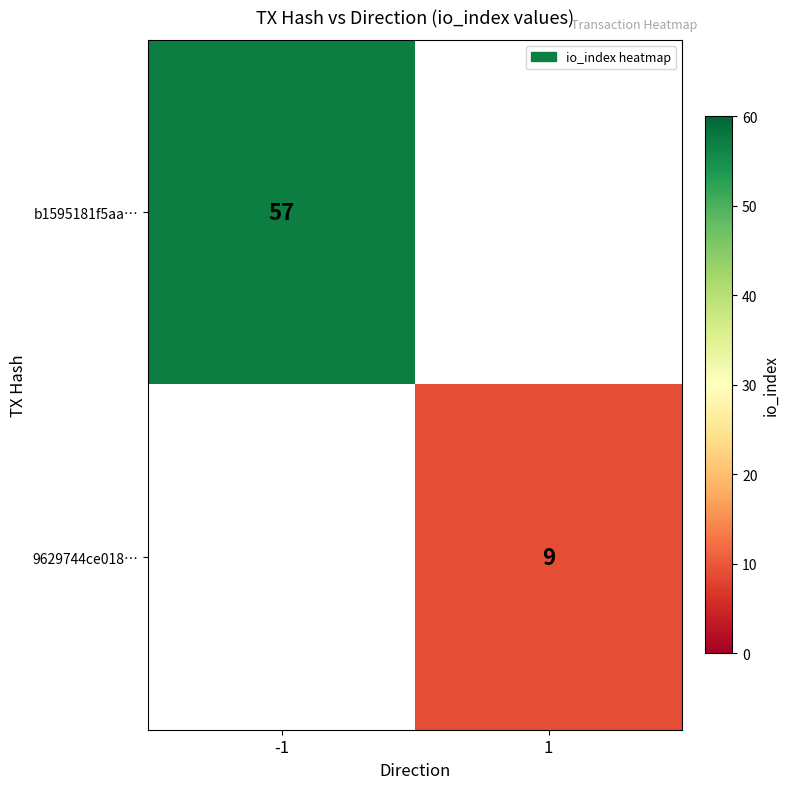

At which category does the chart reach its peak across all series?

-1